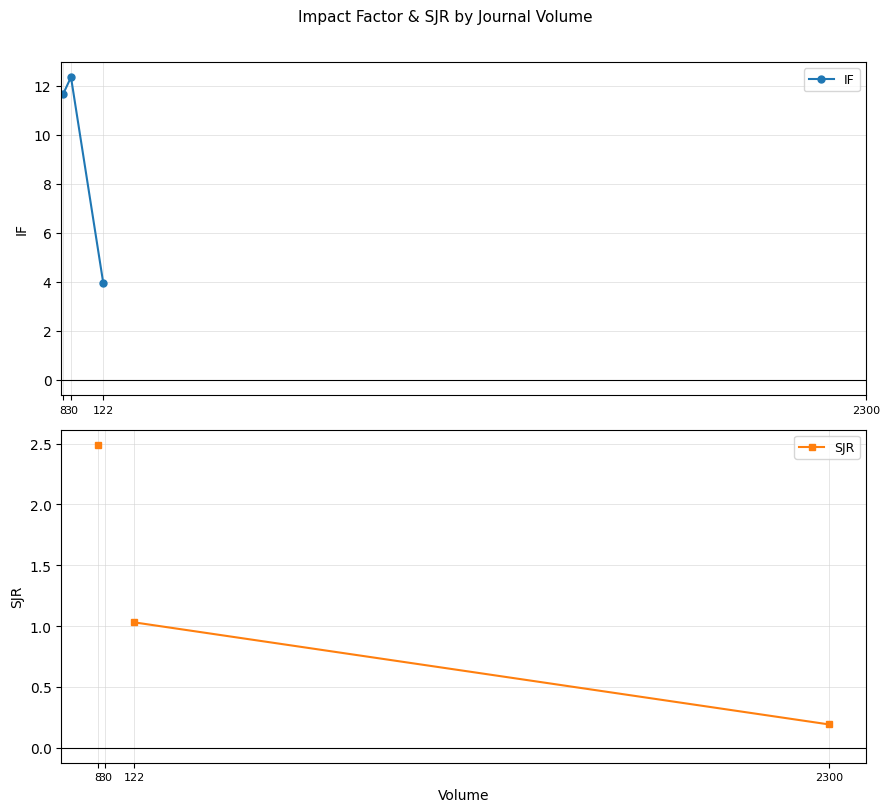

What are all the series names shown in the legend?

IF, SJR